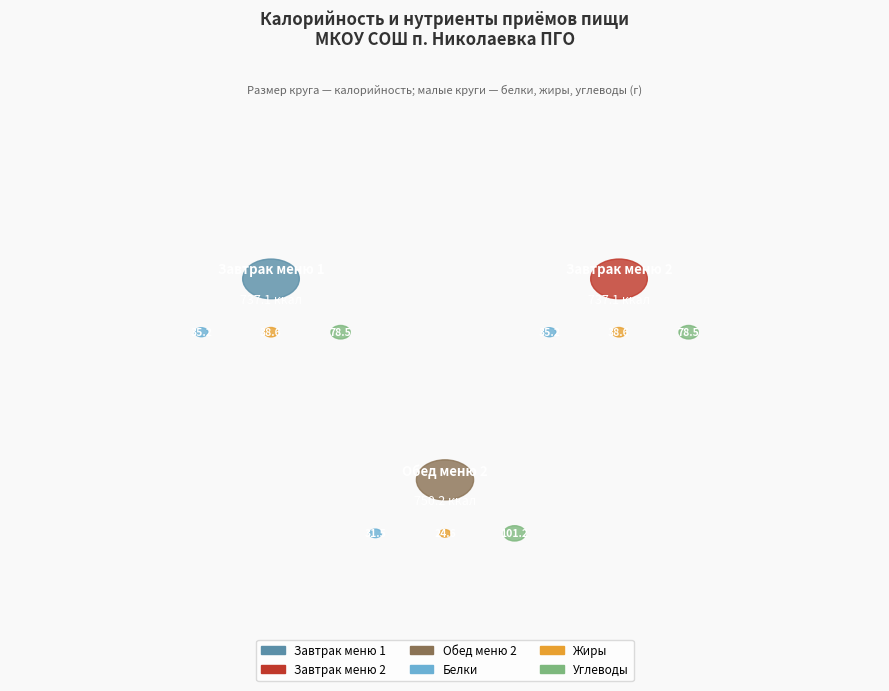

Which series changed the most between Завтрак меню 2 and Обед меню 2?

Углеводы